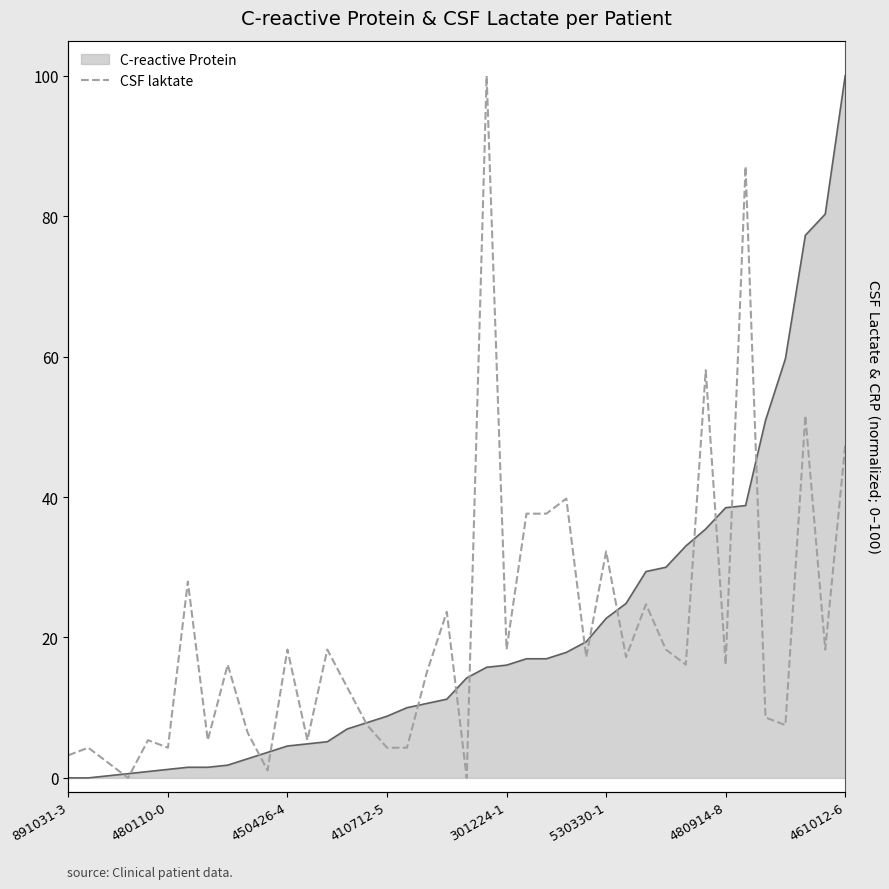

What is the greatest value displayed?

100.0